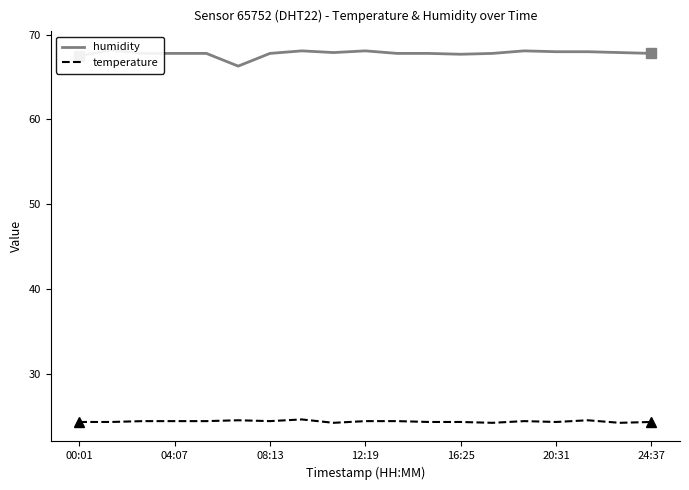

What position from the left is 11?

12